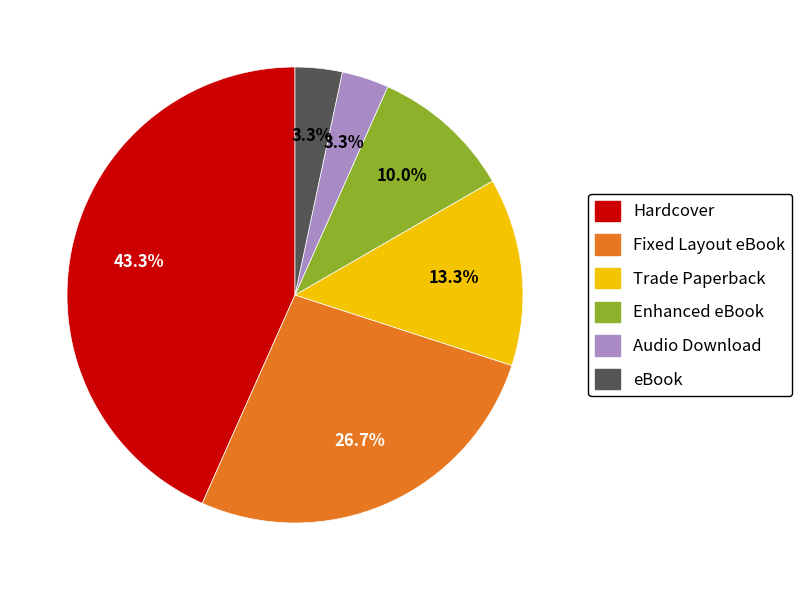

To the nearest percent, what is the combined percentage of Enhanced eBook and Audio Download?

13%